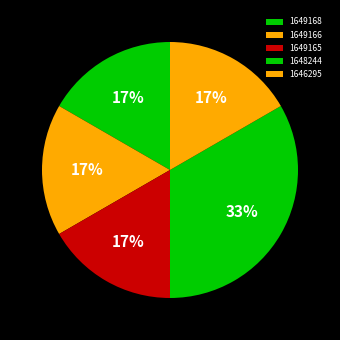

Is there a majority slice in this chart?

No